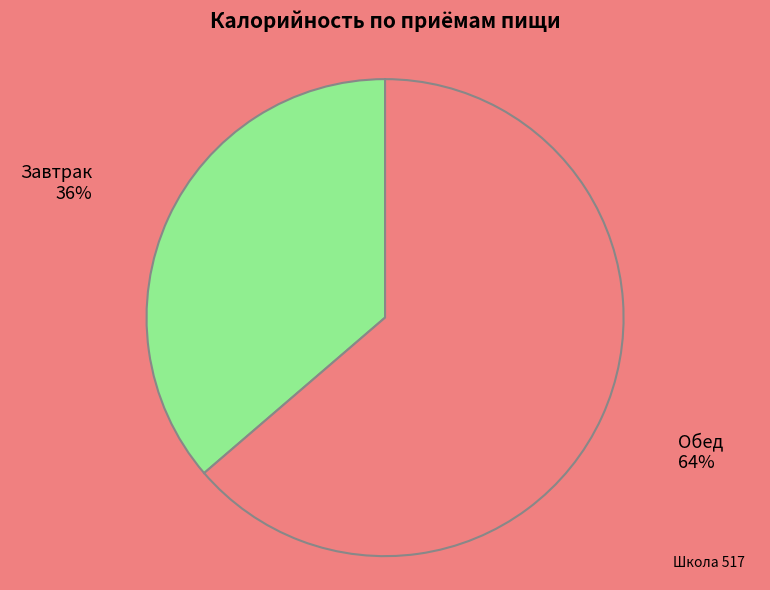

True or false: Завтрак accounts for 36% of the total.

True